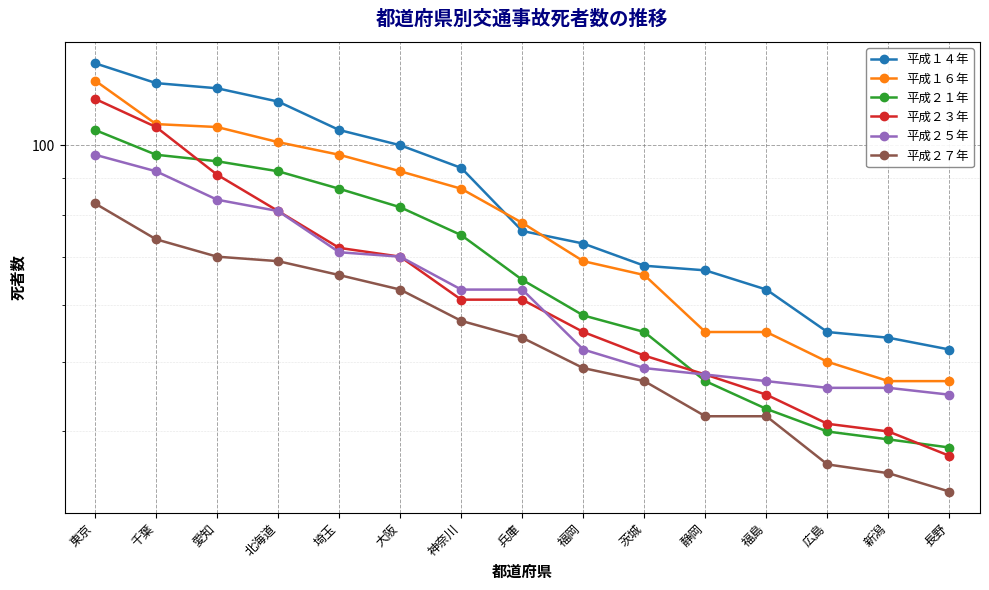

True or false: 平成１６年 has more than 1 interior local peaks.

False